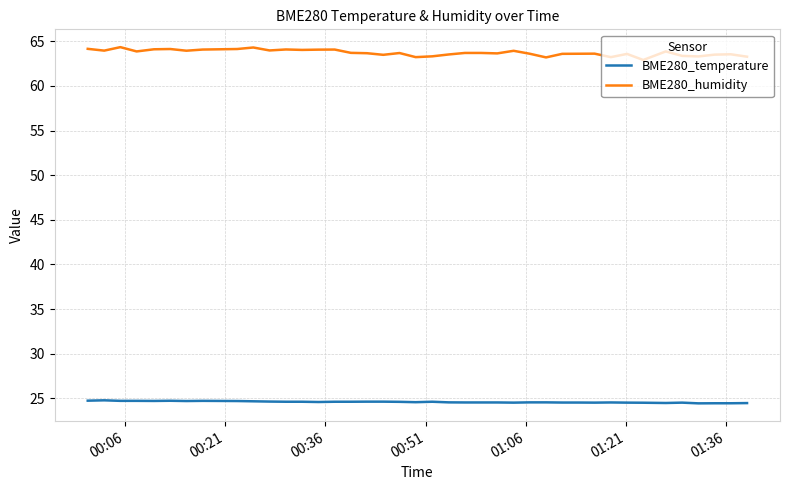

How many lines are shown in the chart?

2